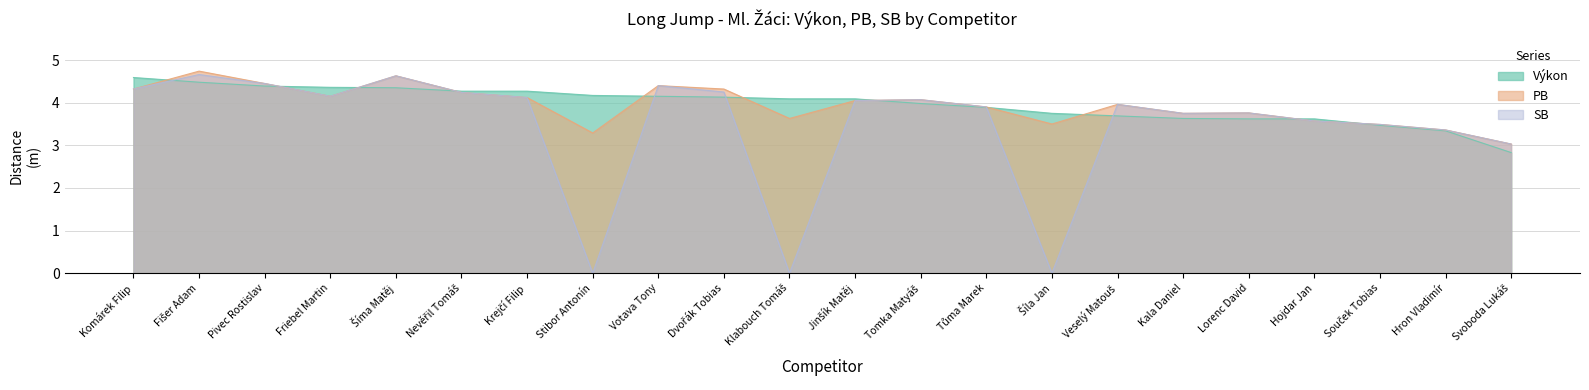

True or false: PB has more than 0 points higher than both neighbors.

True